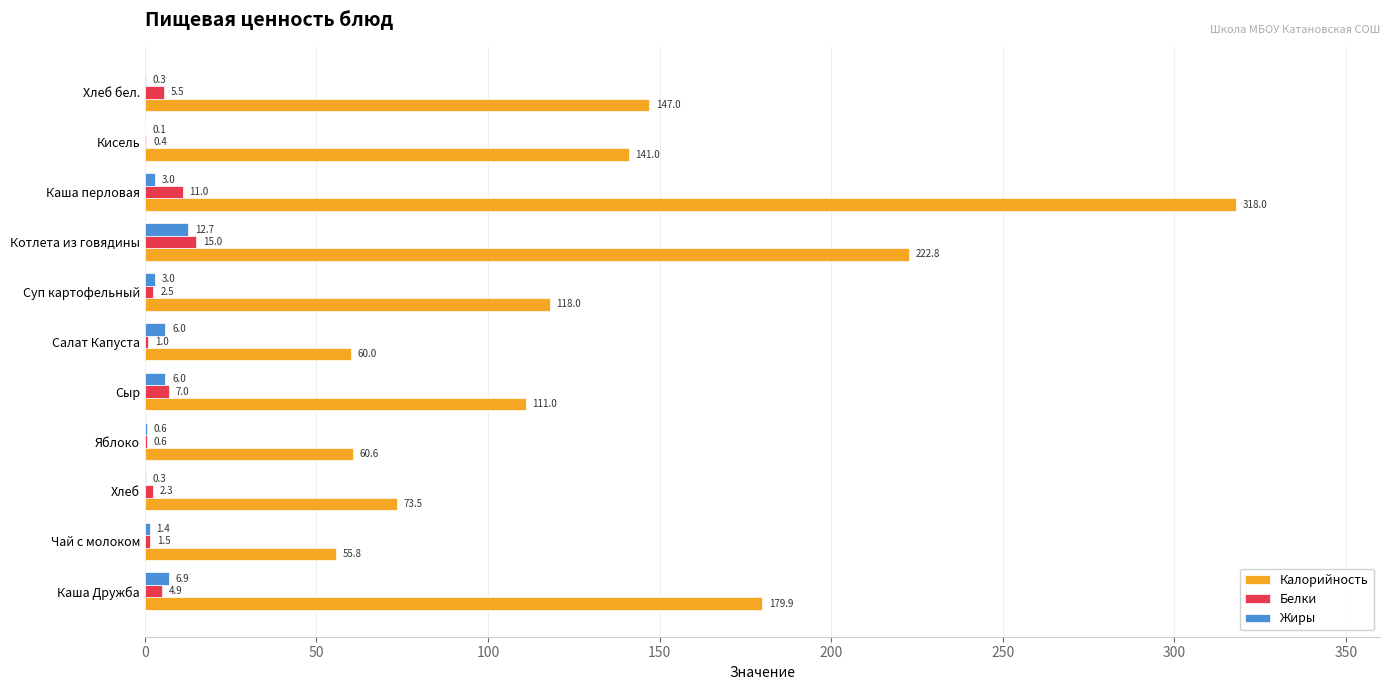

At which category is the sum across all series the highest?

Каша перловая